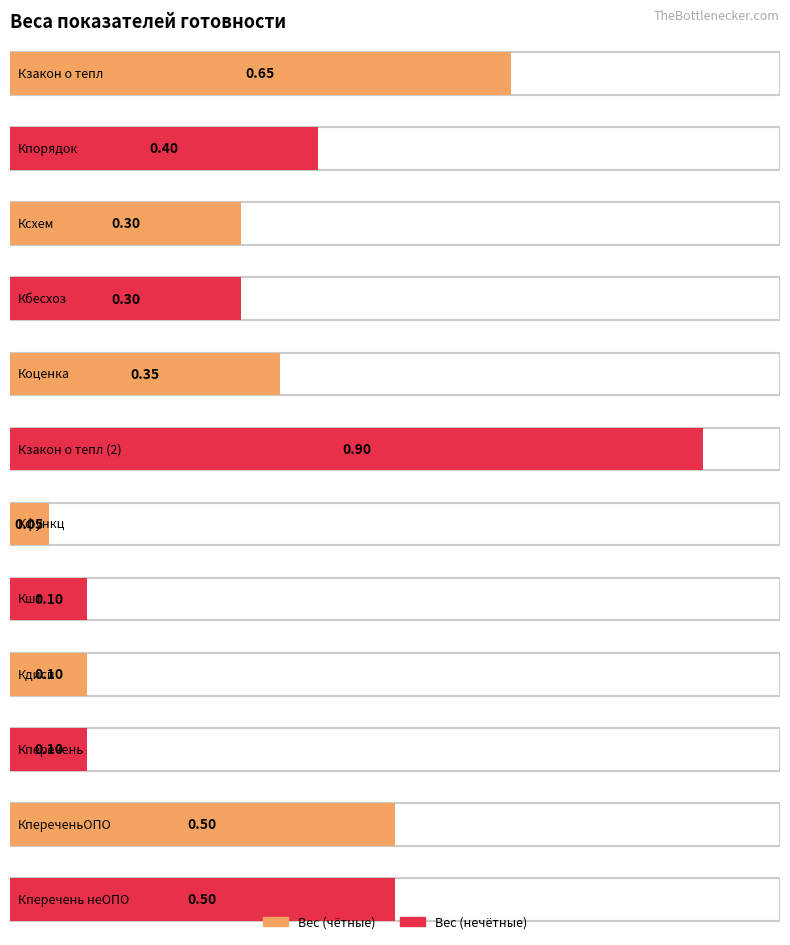

How many bars are there in total?

12